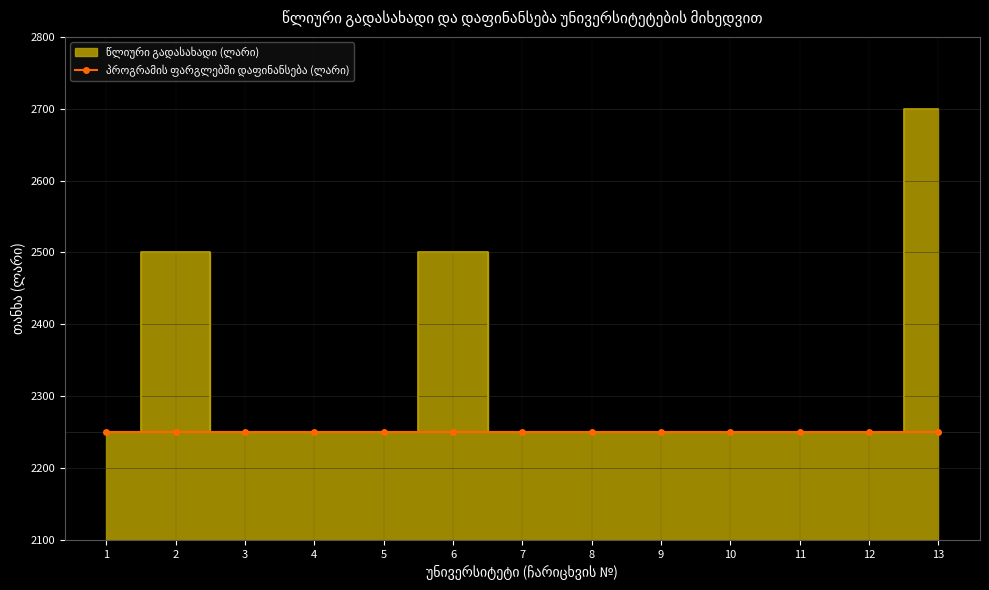

What is the maximum value shown in the chart?

2700